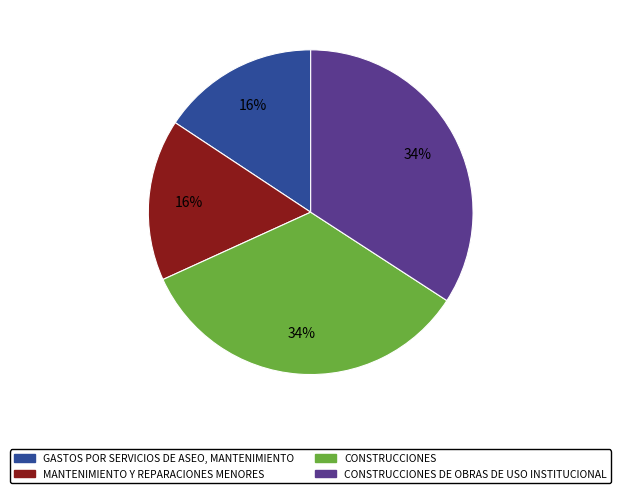

Is there a majority slice in this chart?

No